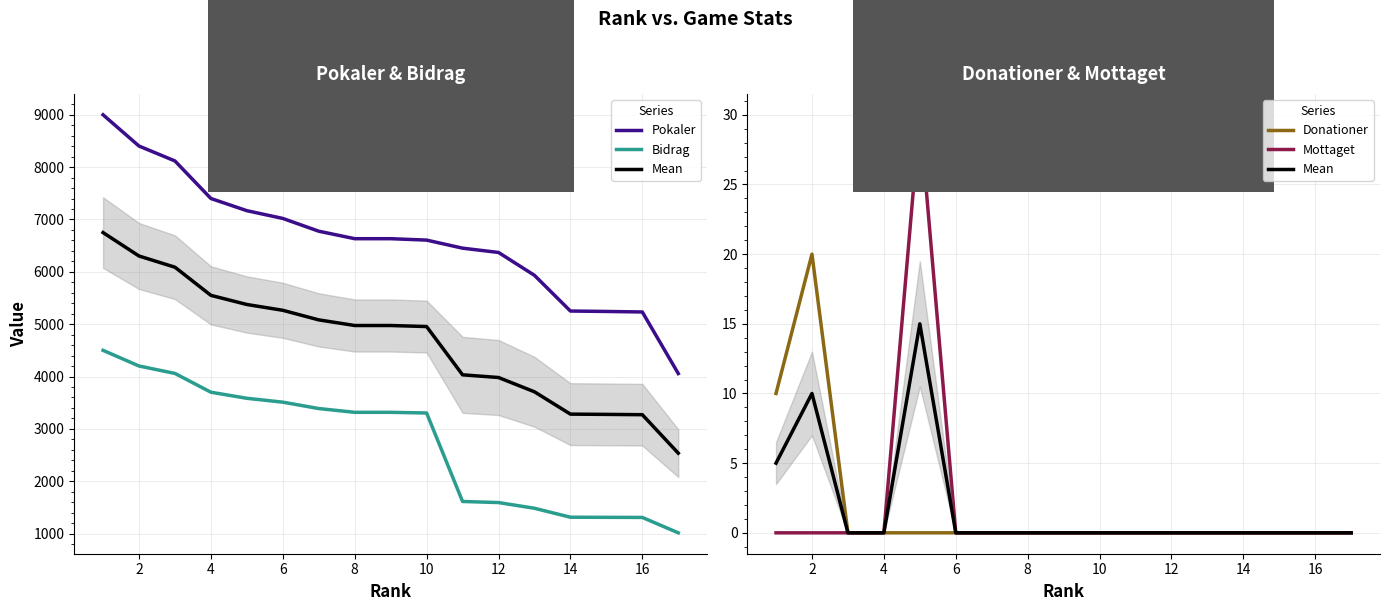

True or false: Pokaler has more than 1 points higher than both neighbors.

False